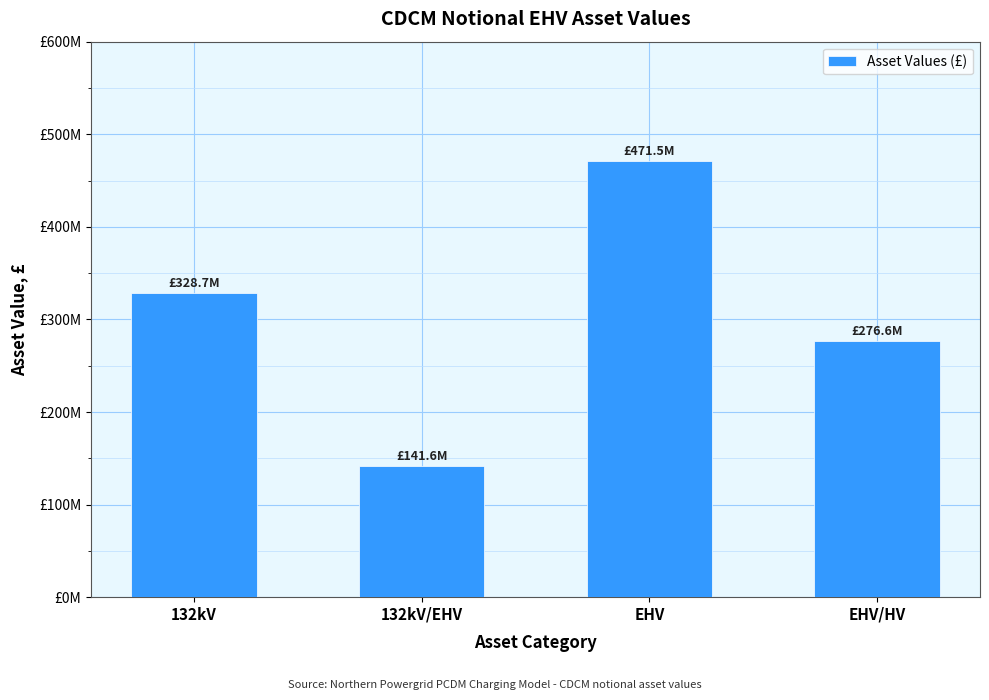

The value at EHV is 186167672.4. True or false?

False